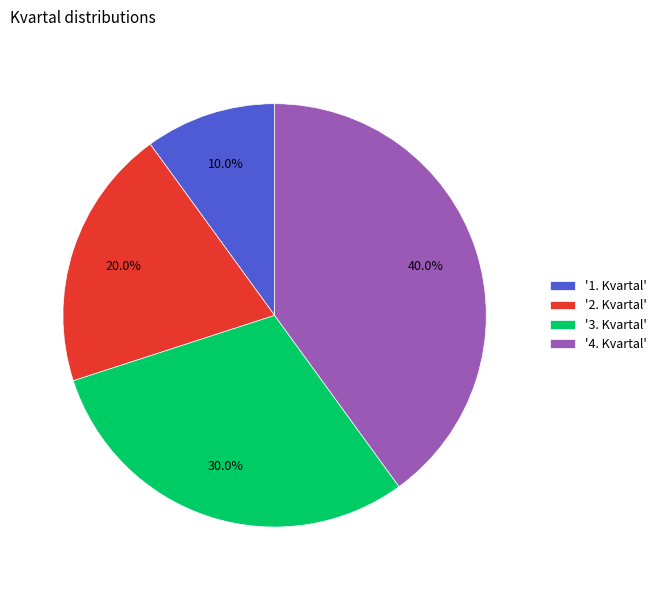

Approximately how many times larger is the value at '4. Kvartal' compared to '2. Kvartal'?

2.0